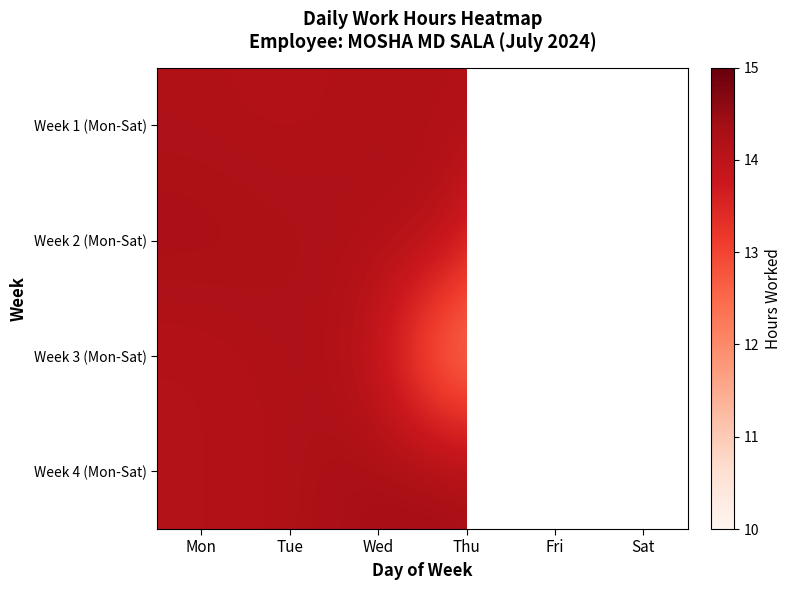

At which category does the chart reach its minimum across all series?

Sat